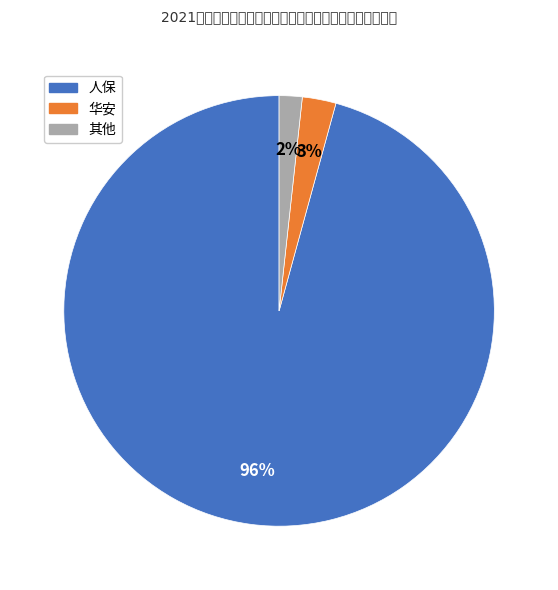

How many slices are in this pie chart?

3